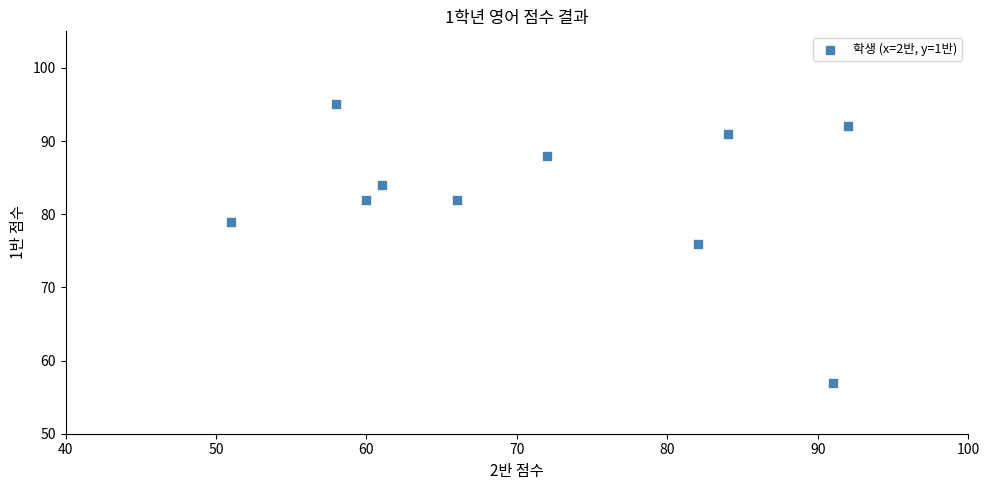

What is the average X value?

72